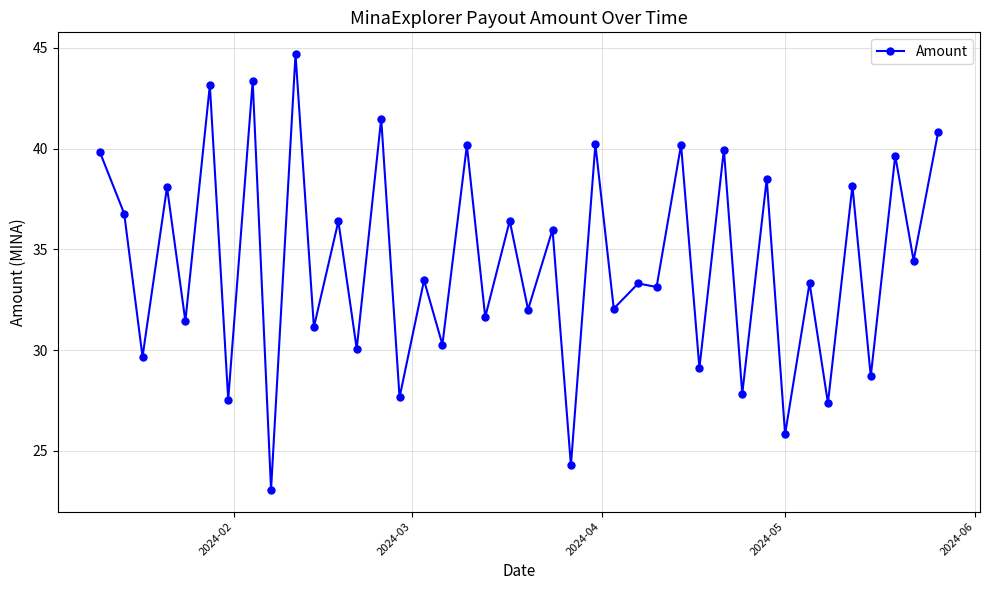

How many series are shown in this chart?

1